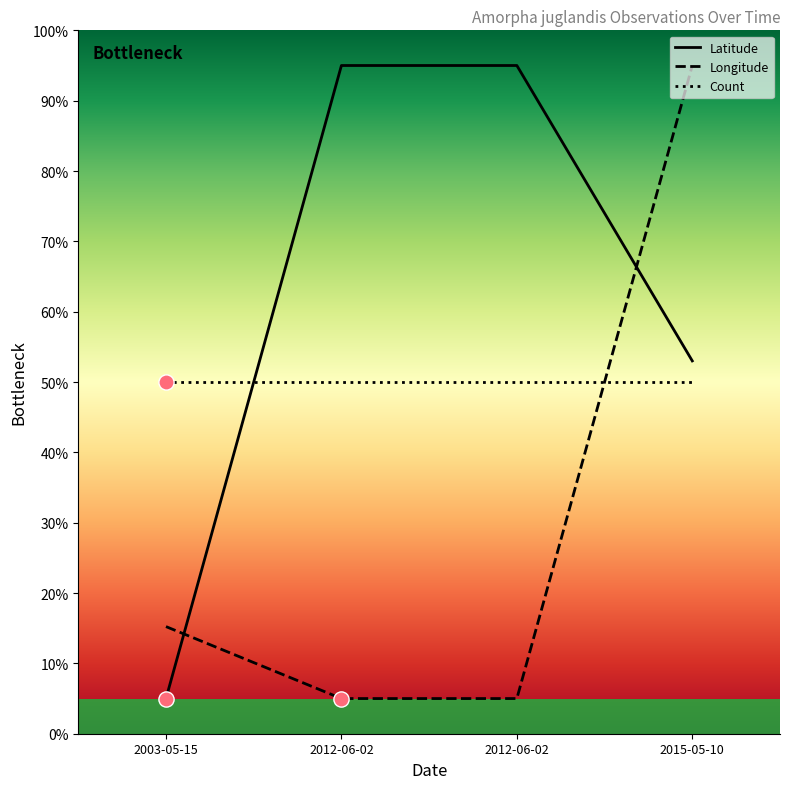

How many lines are shown in the chart?

3